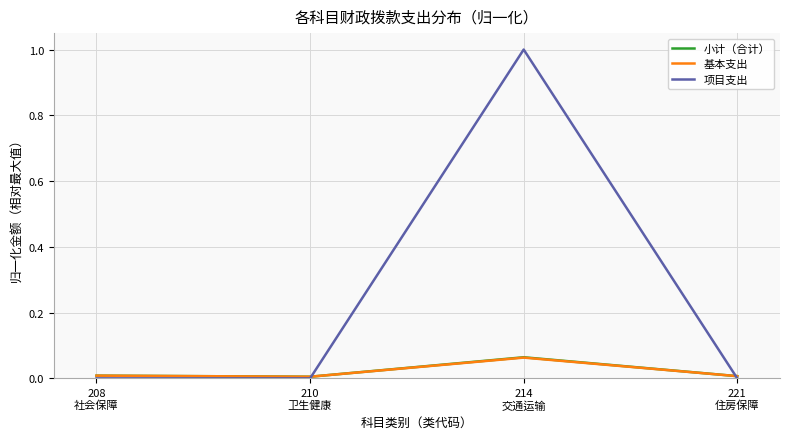

What is the maximum value shown in the chart?

1.0